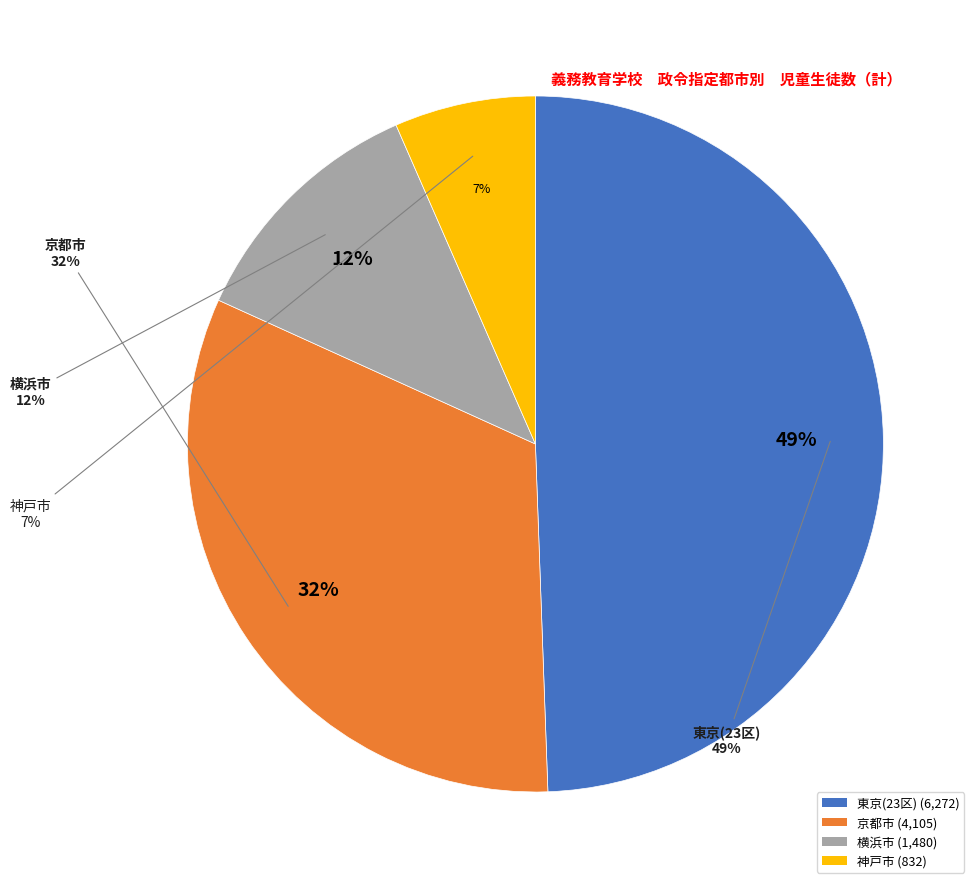

Approximately how many times larger is the value at 京都市 compared to 神戸市?

4.9